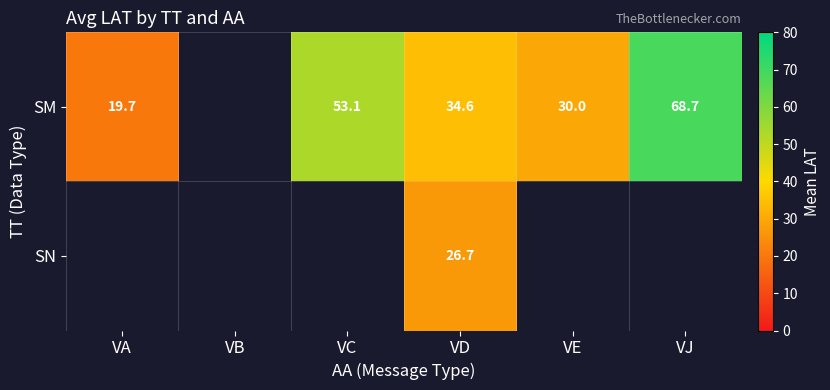

At which label is SM closest to 44?

VC